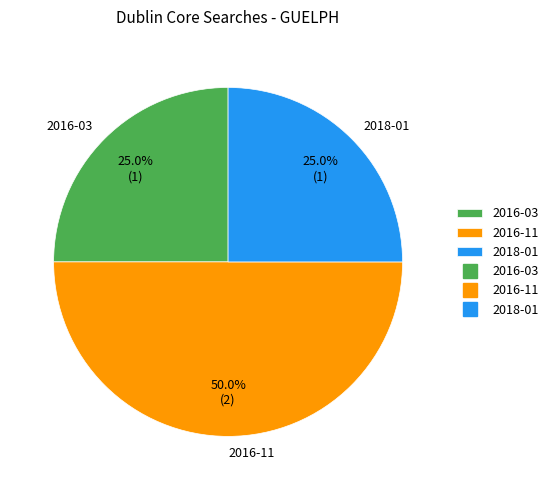

How many segments does this pie chart have?

3